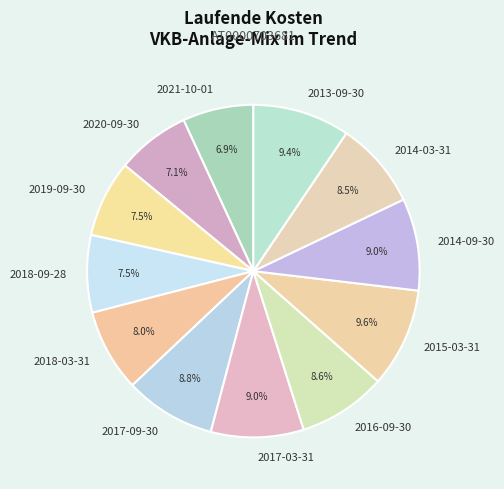

Combined, what portion of the pie is 2021-10-01 and 2020-09-30?

14.0%